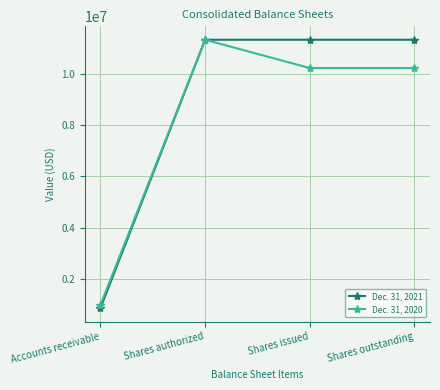

The value of Dec. 31, 2020 at Shares issued is 5434508. True or false?

False